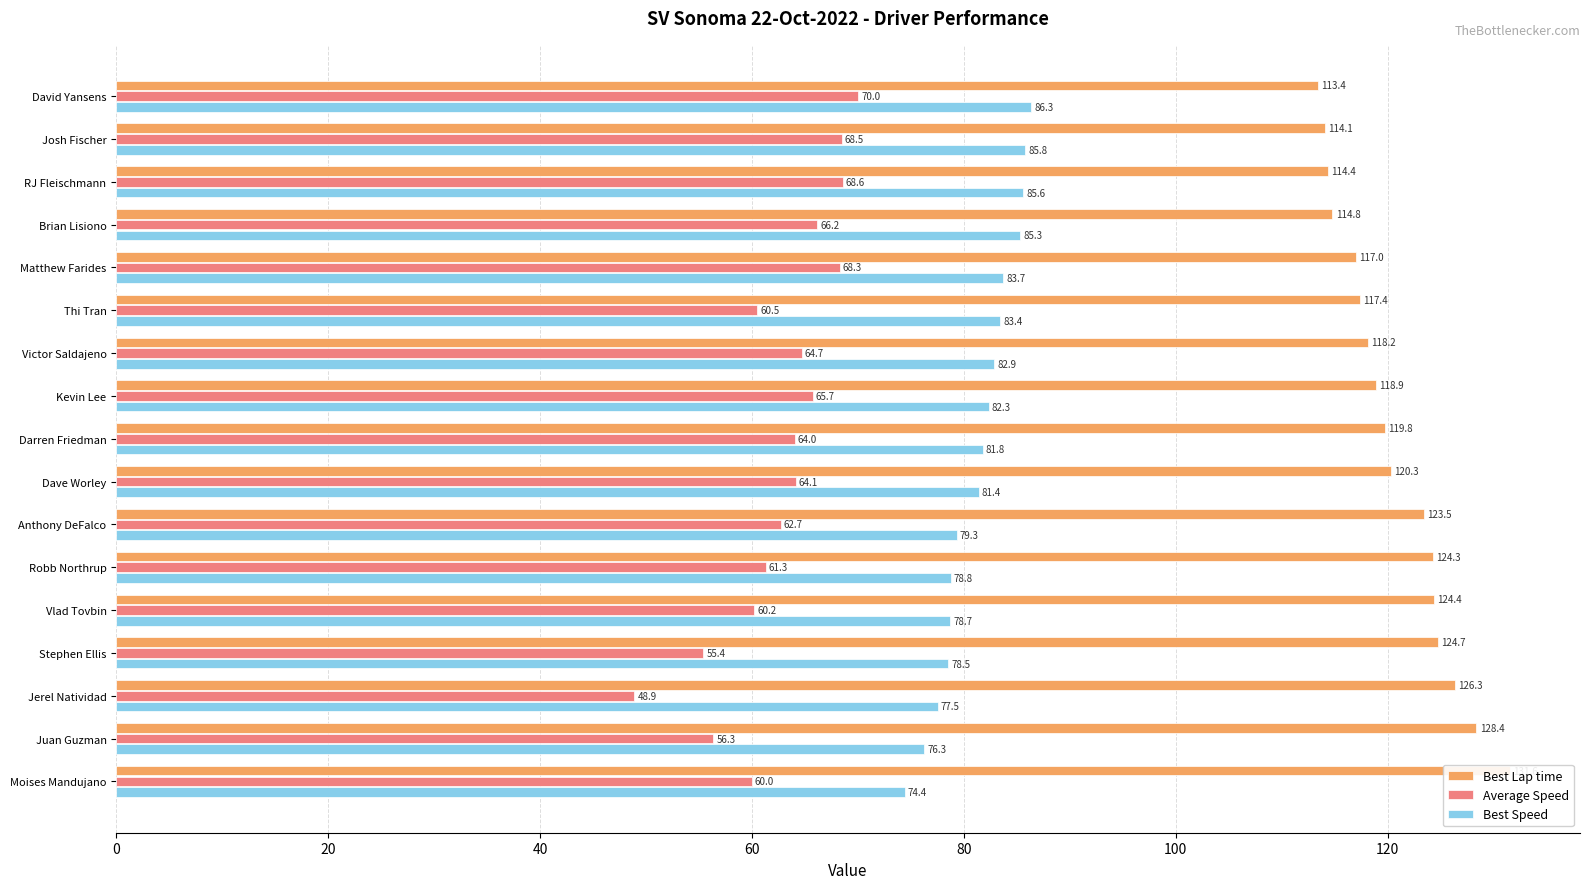

Which series changed the most between RJ Fleischmann and Juan Guzman?

Best Lap time